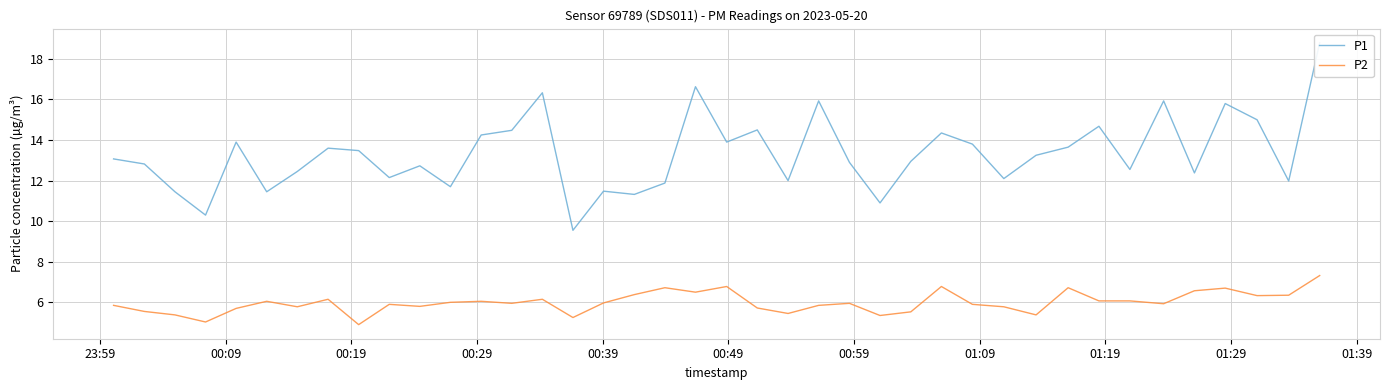

What is the value of the P1 point at the 34th from the left?

12.6